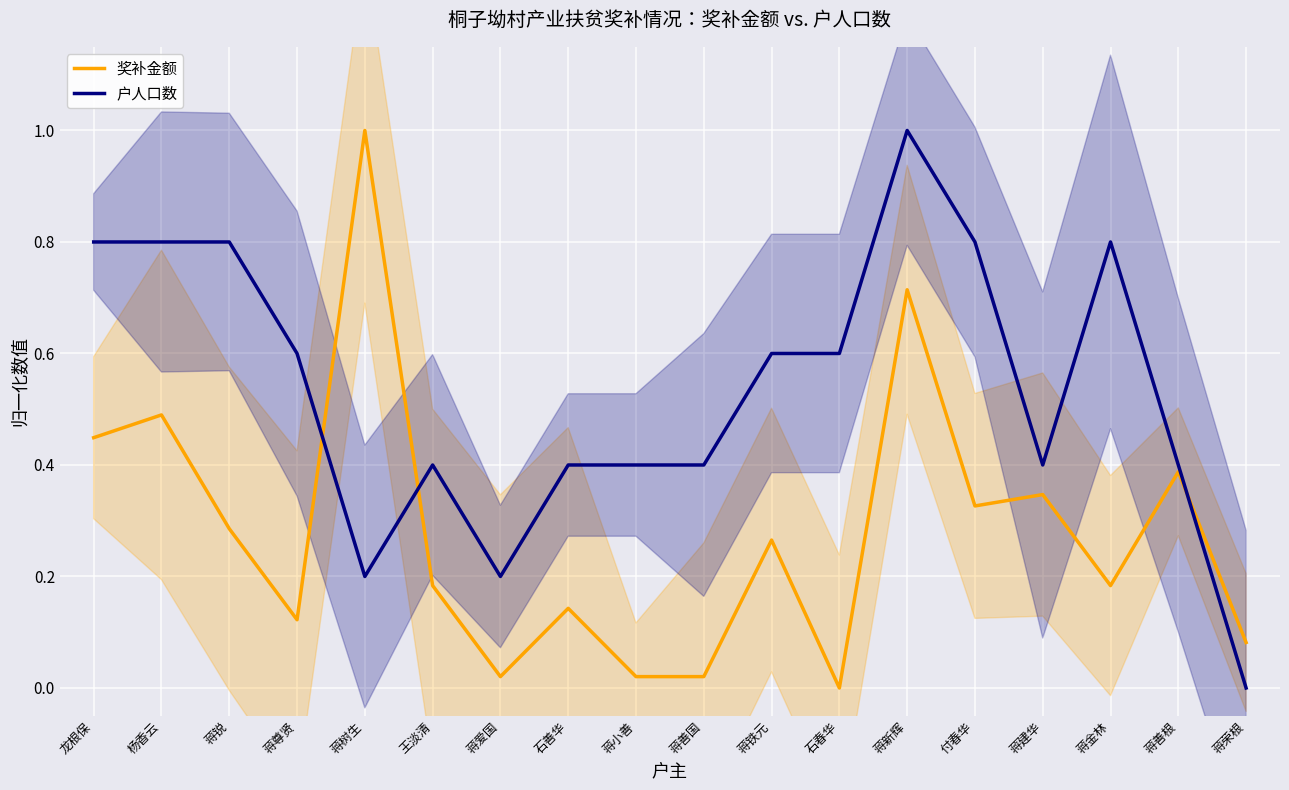

List the series in order of their peak value, highest first.

奖补金额, 户人口数